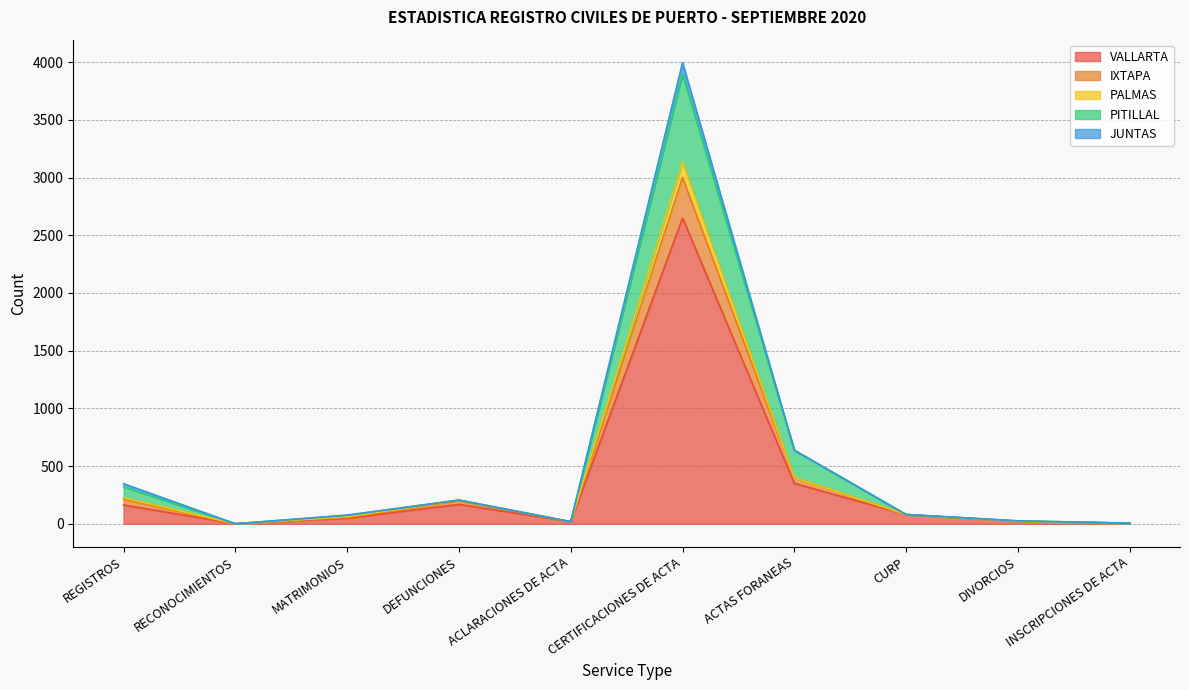

What is the label of the 2nd point from the left?

RECONOCIMIENTOS